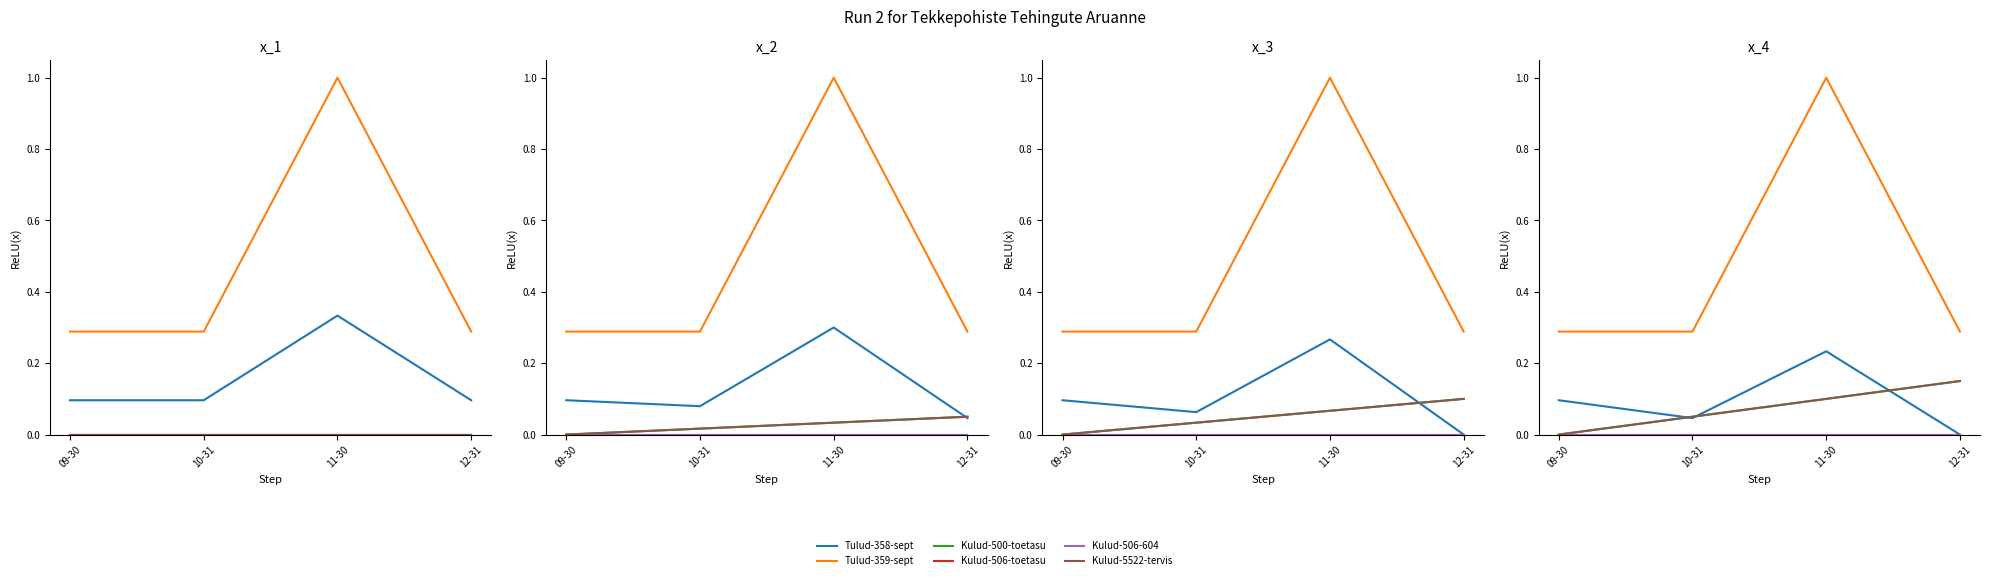

What are all the series names shown in the legend?

Tulud-358-sept, Tulud-359-sept, Kulud-500-toetasu, Kulud-506-toetasu, Kulud-506-604, Kulud-5522-tervis